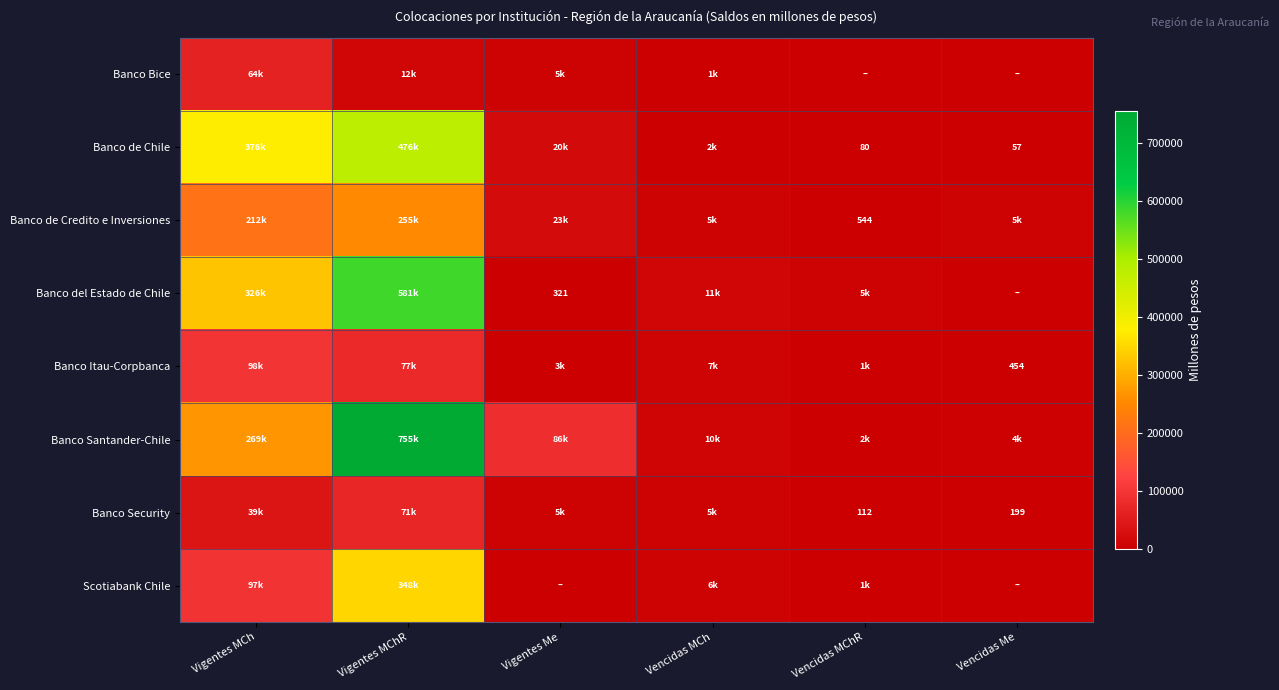

At which category is the sum across all series the highest?

Vigentes MChR